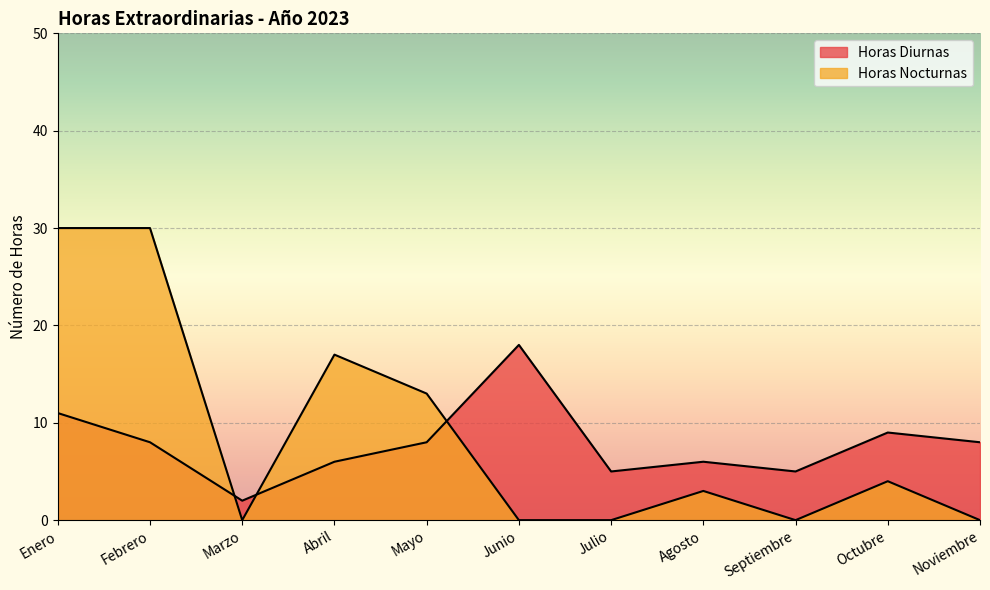

What position from the left is Julio?

7